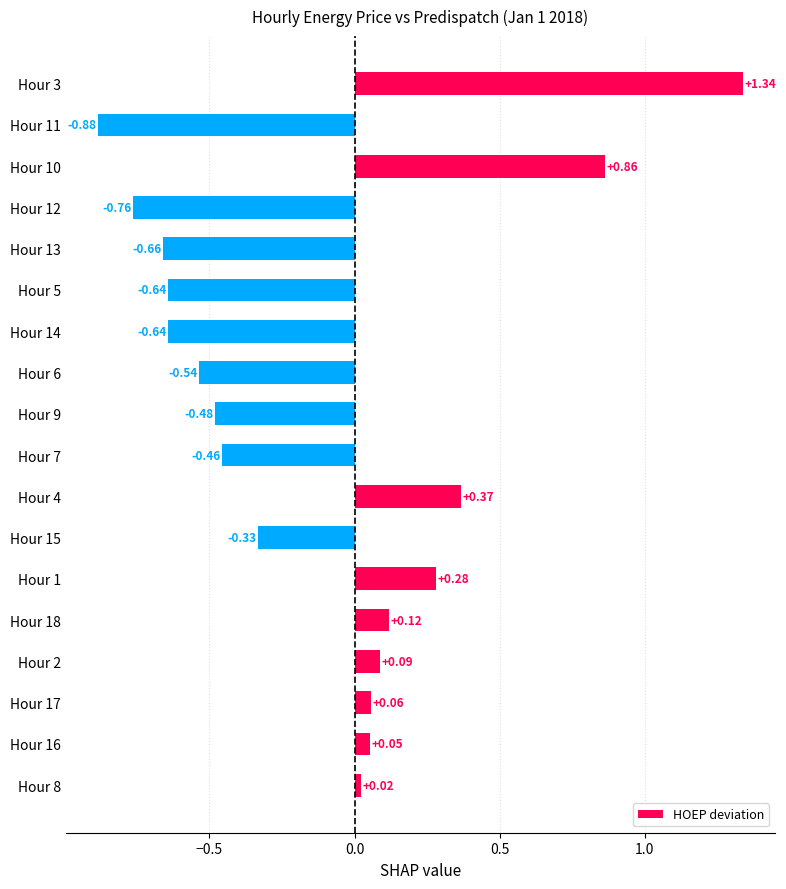

What is the difference between the second highest and minimum values?

1.7